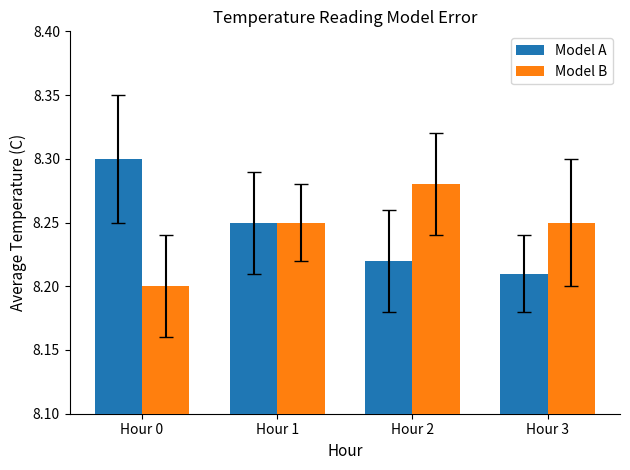

Which category has the lowest value across all series?

Hour 0